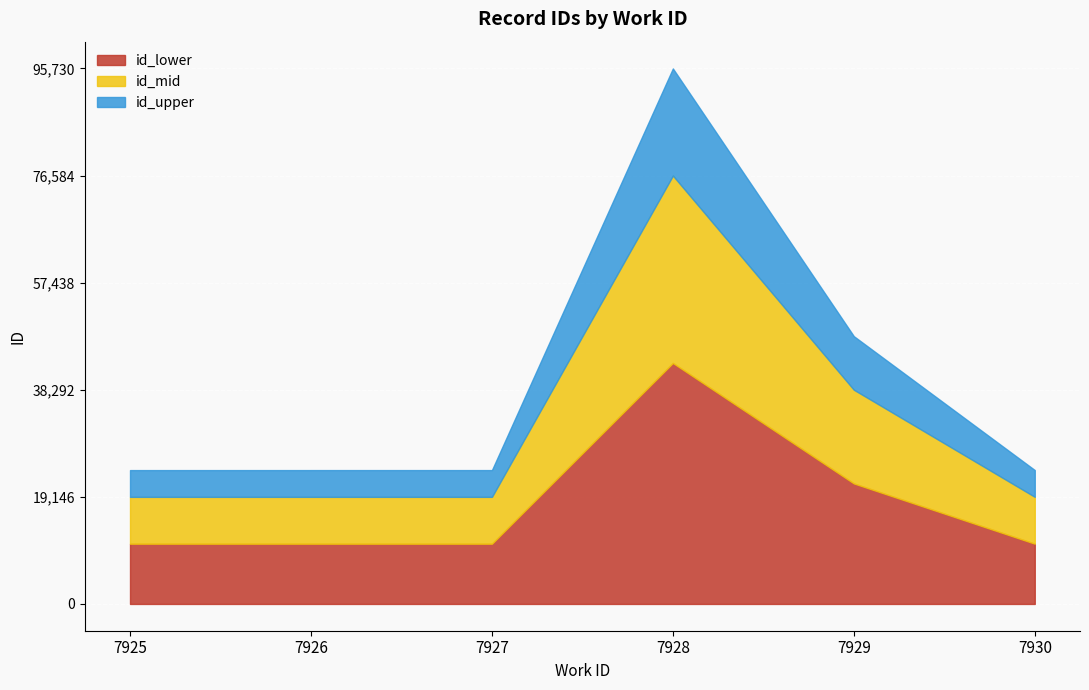

At which label does the data first exceed 23933?

7928